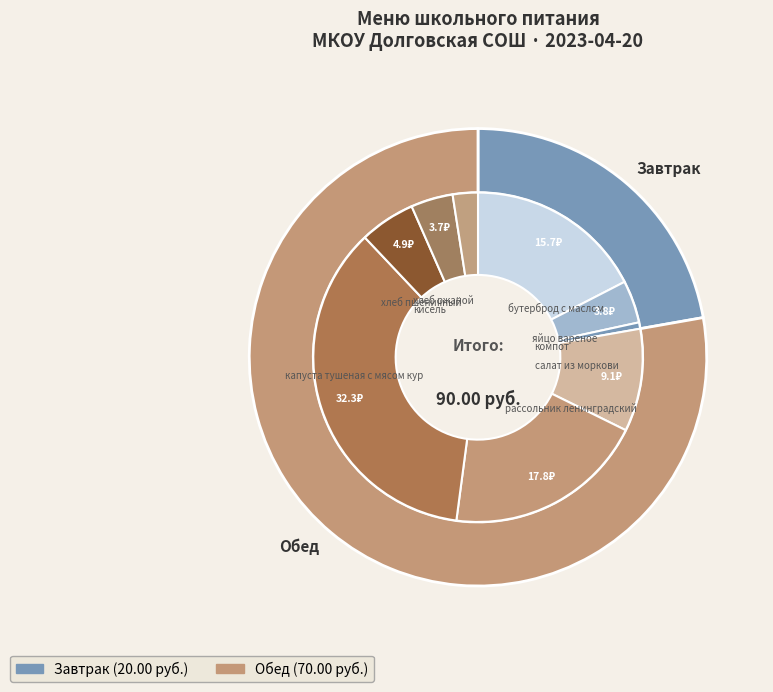

Between капуста тушеная с мясом кур and хлеб ржаной, which is larger?

капуста тушеная с мясом кур